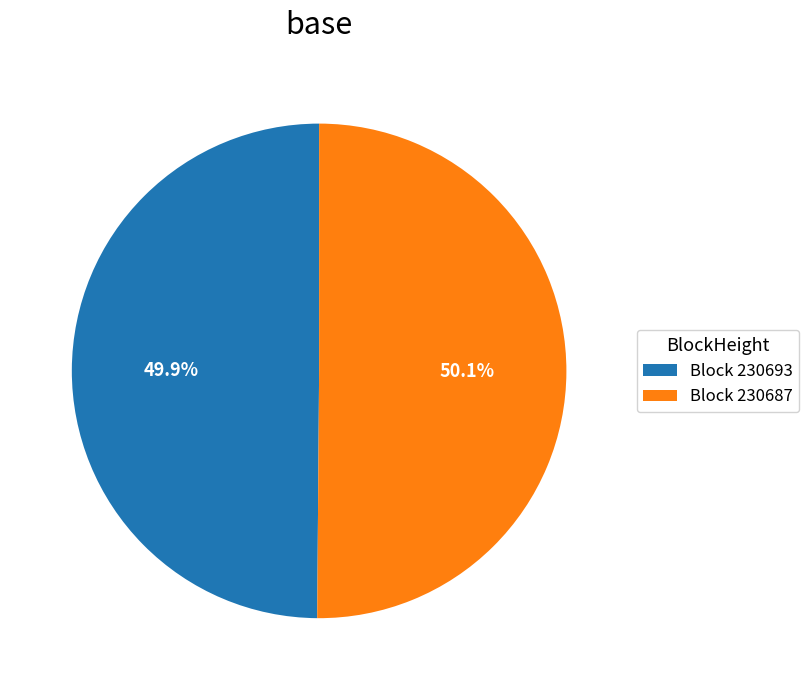

How many slices are in this pie chart?

2